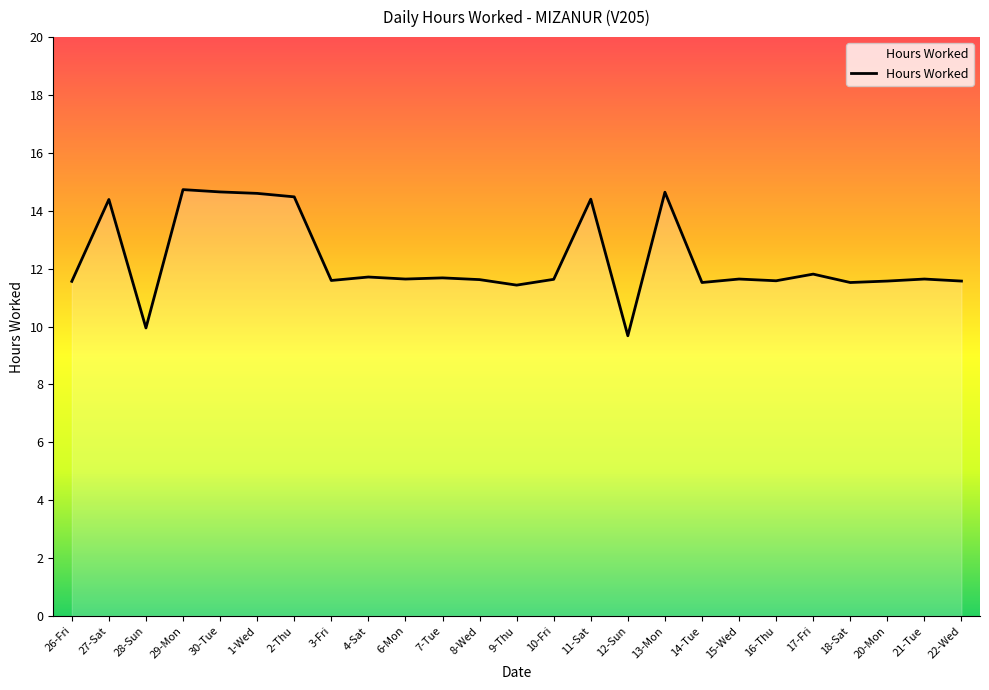

What position from the right is 20-Mon?

3